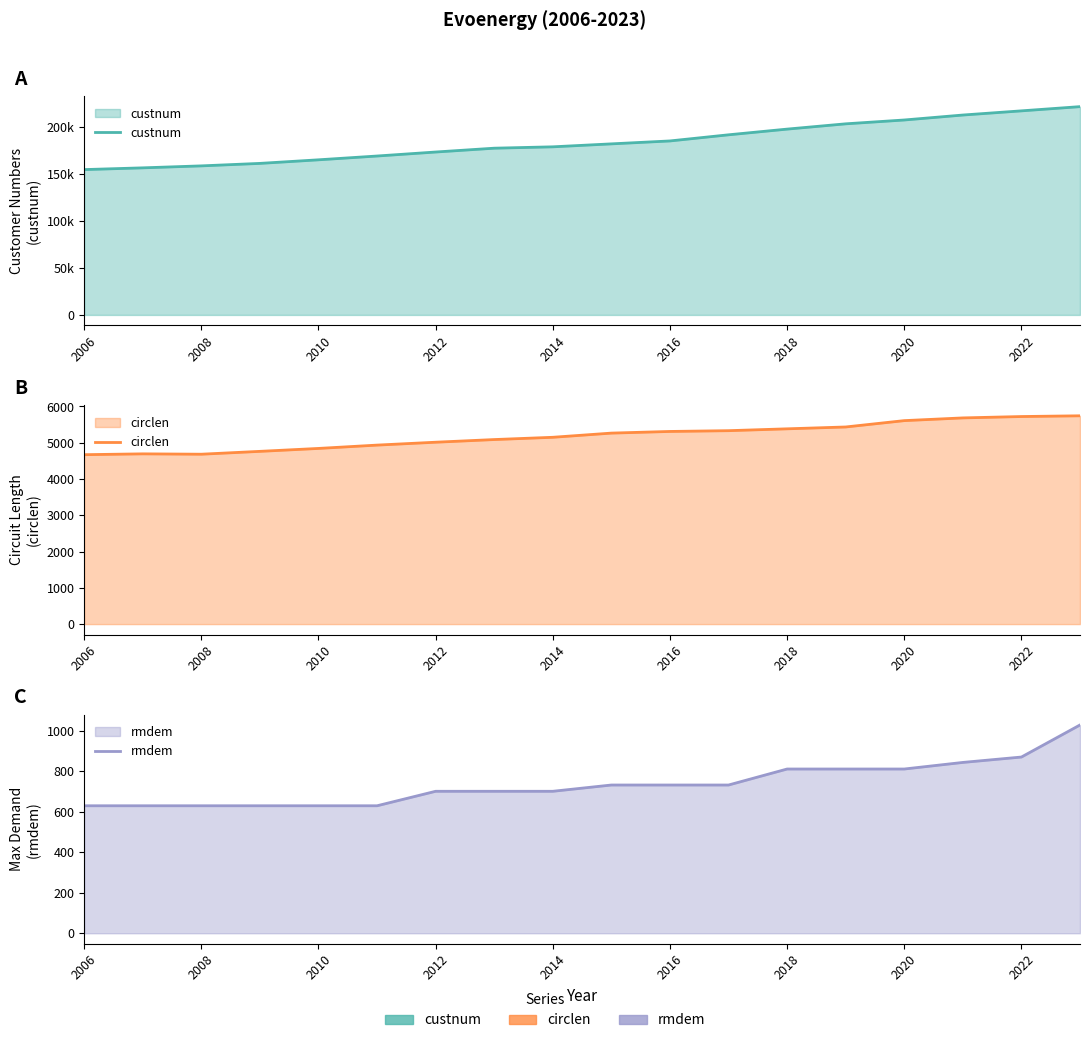

True or false: circlen and rmdem intersect in this chart.

False